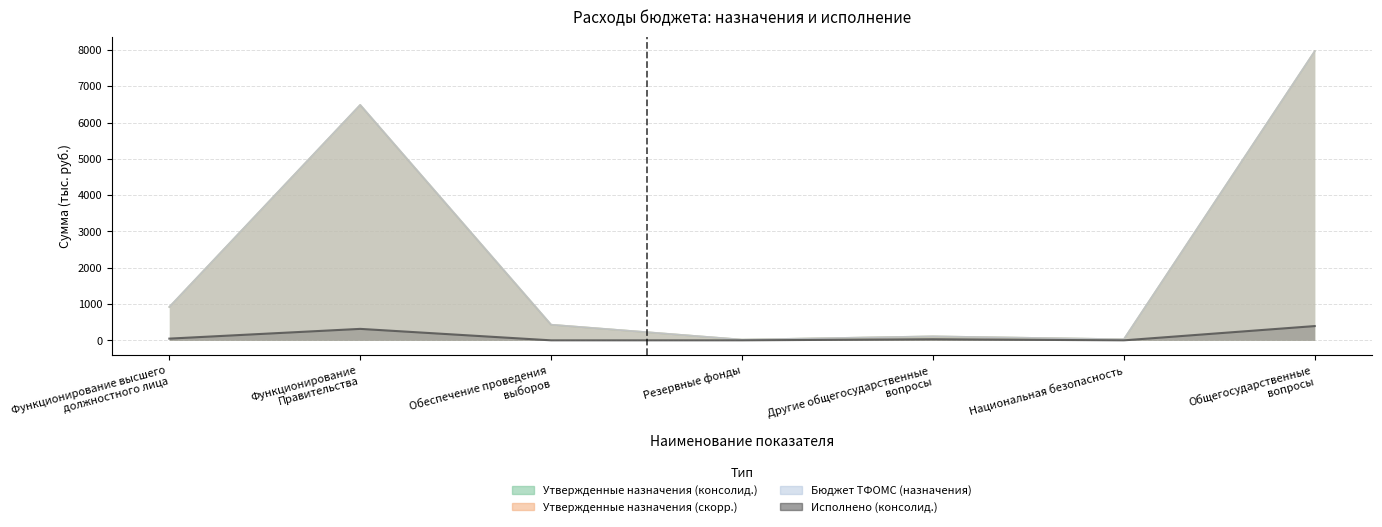

At which category is the sum across all series the highest?

Общегосударственные
вопросы